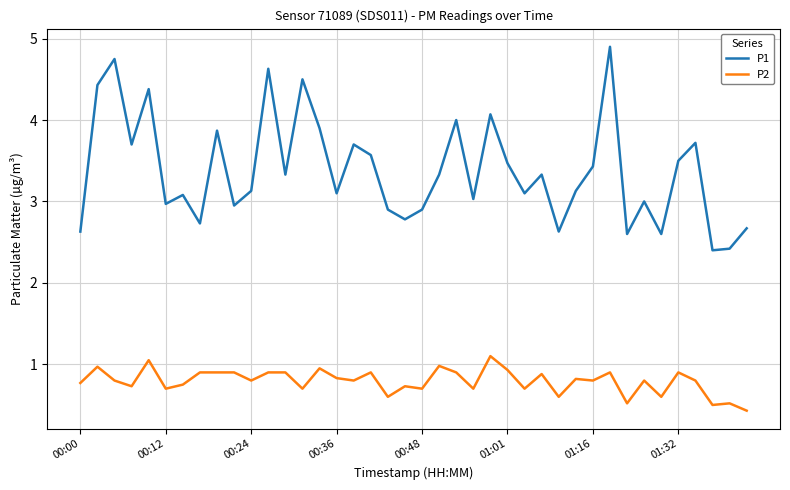

In P2, how many points are lower than both neighbors (excluding endpoints)?

14